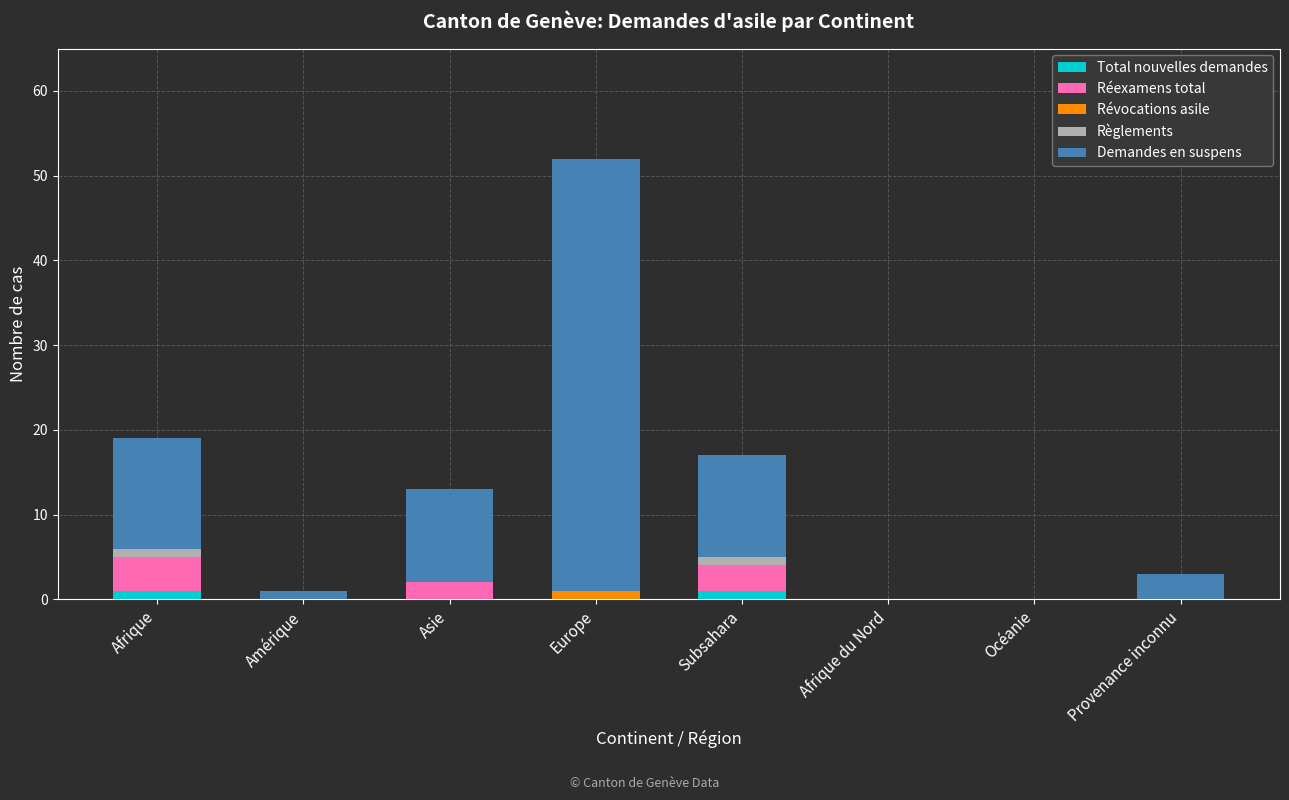

How many series are shown in this chart?

5